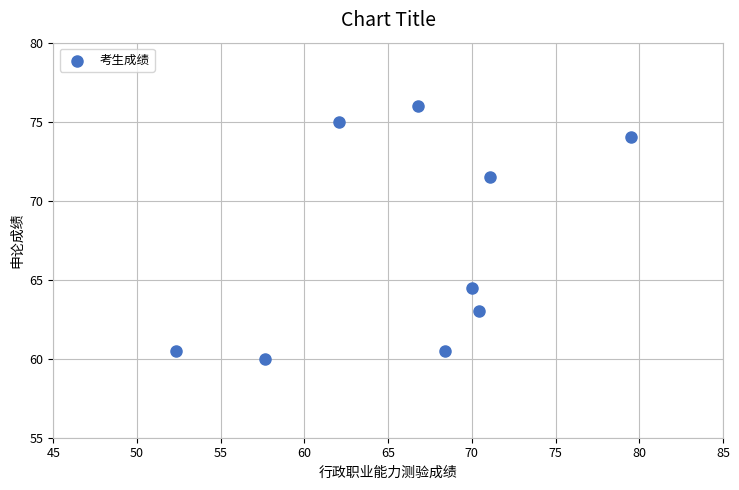

What is the range of X values (max minus min)?

27.2